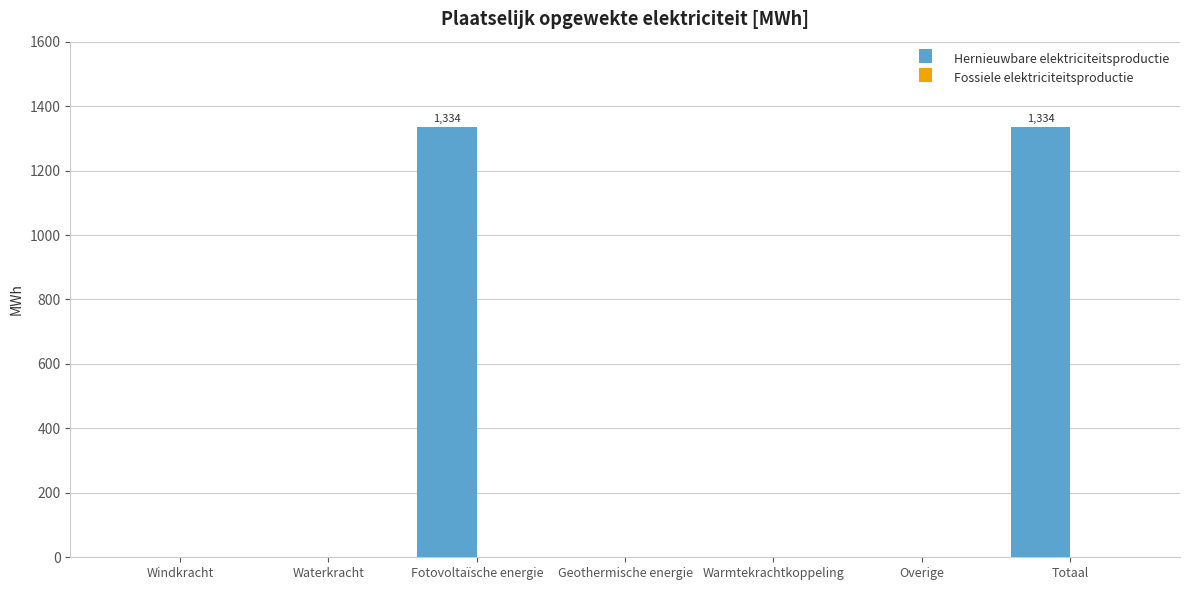

Are the bars horizontal?

No